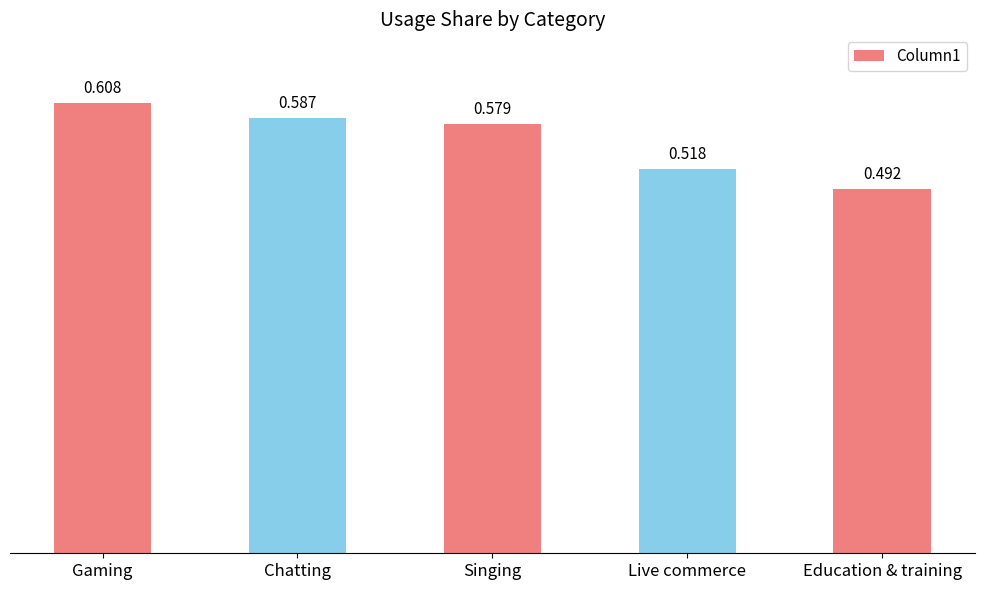

Rank the categories by value from highest to lowest.

Gaming, Chatting, Singing, Live commerce, Education & training